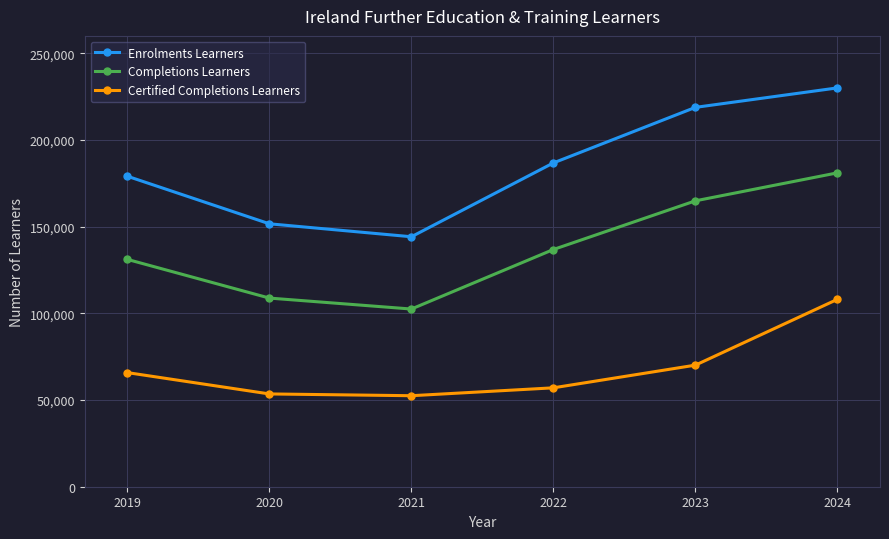

True or false: Enrolments Learners has a value of 100547 at 2023.

False